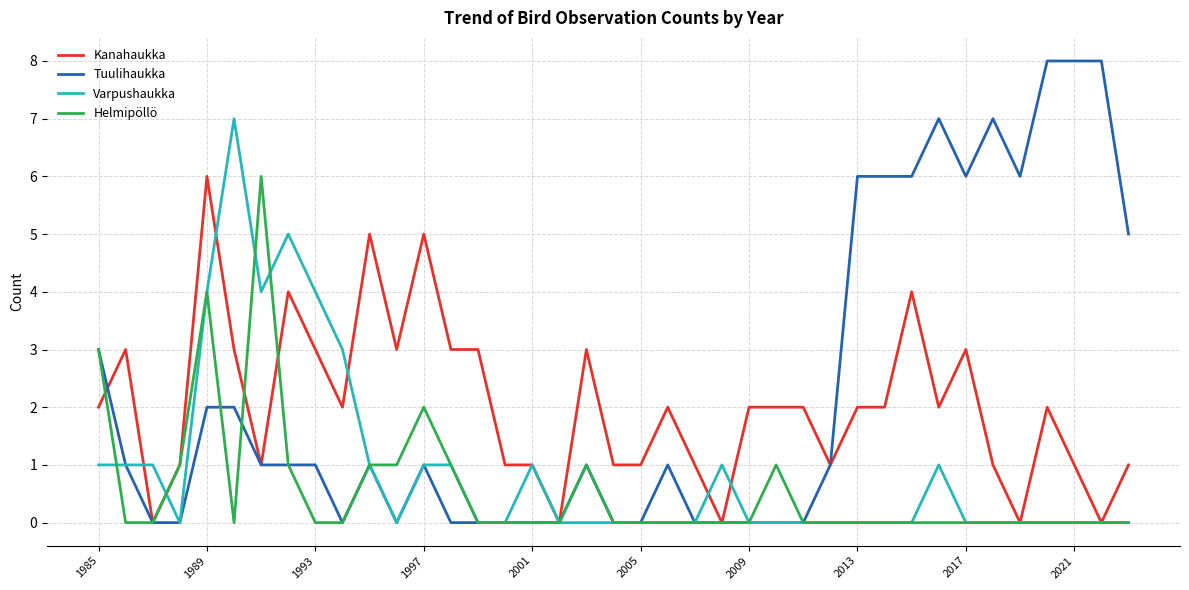

What is the greatest value displayed?

8